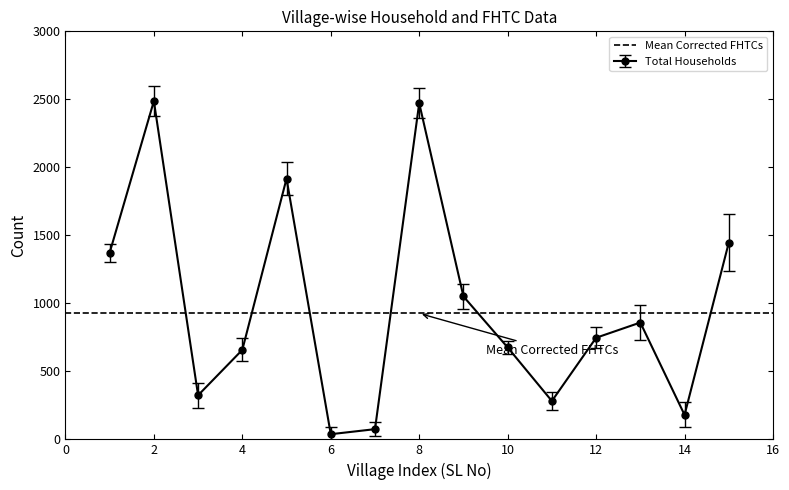

Reading right to left, list all the values displayed in this chart.

Total Households: 1446.0	180.0	859.0	747.0	282.0	676.0	1051.0	2472.0	75.0	38.0	1917.0	658.0	324.0	2487.0	1372.0
FHTCs approved in SLSSC: 1235.5	88.5	727.5	669.5	217.5	626.0	962.0	2363.0	23.0	-14.0	1796.5	573.5	231.5	2378.0	1304.5
Corrected FHTCs: 1656.5	271.5	990.5	824.5	346.5	726.0	1140.0	2581.0	127.0	90.0	2037.5	742.5	416.5	2596.0	1439.5